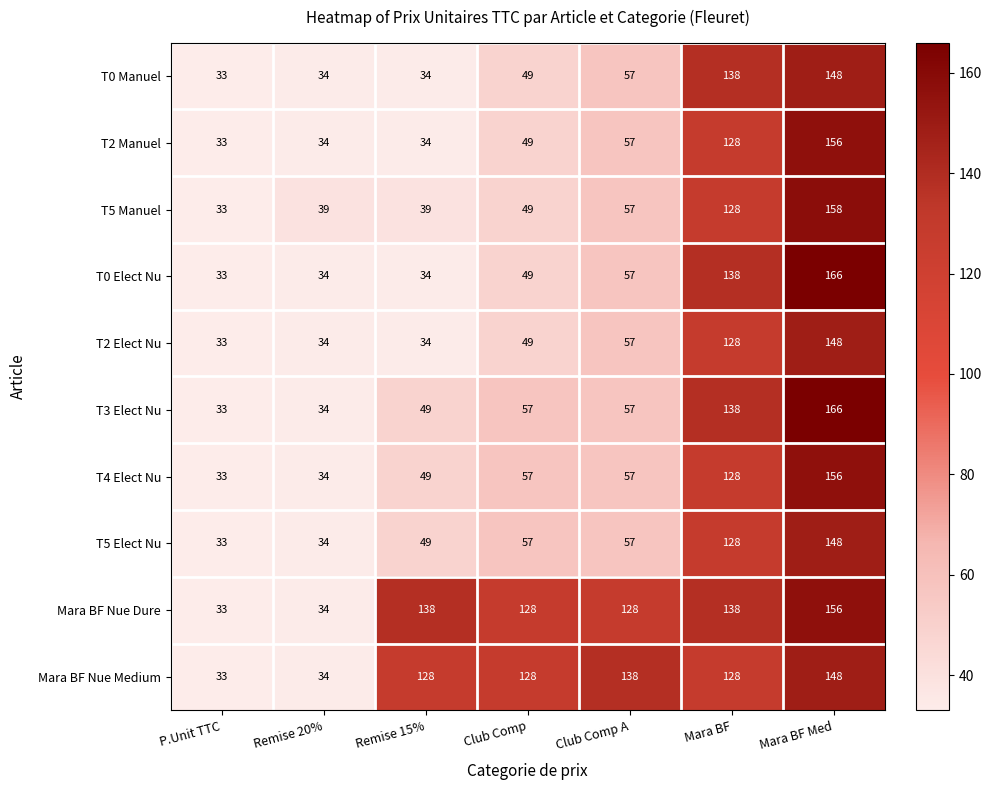

Where is T5 Manuel nearest to the value 95?

Mara BF